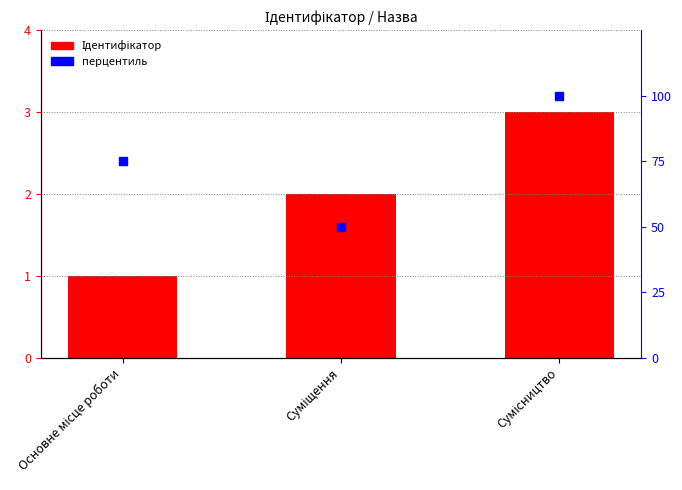

At which category is the sum across all series the highest?

Сумісництво